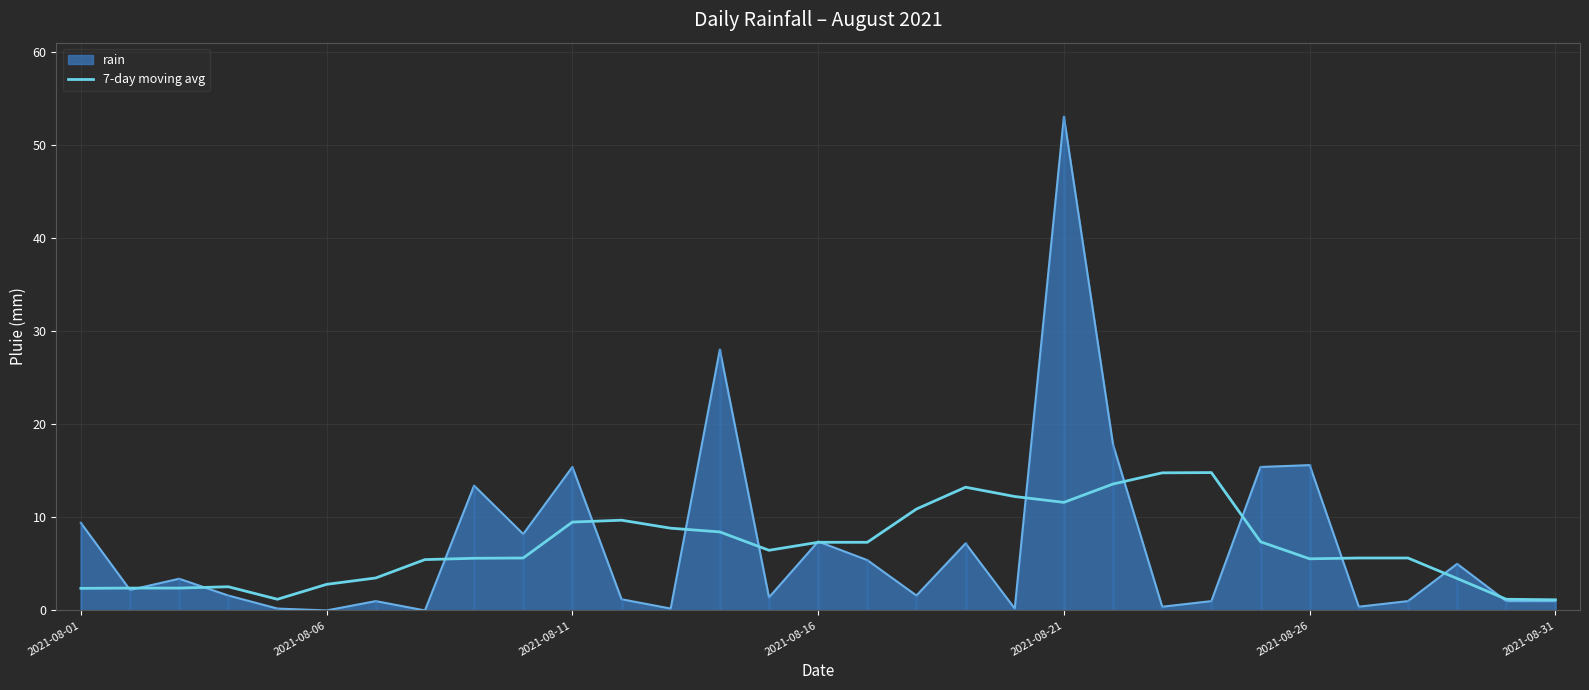

What is the maximum value shown in the chart?

53.0